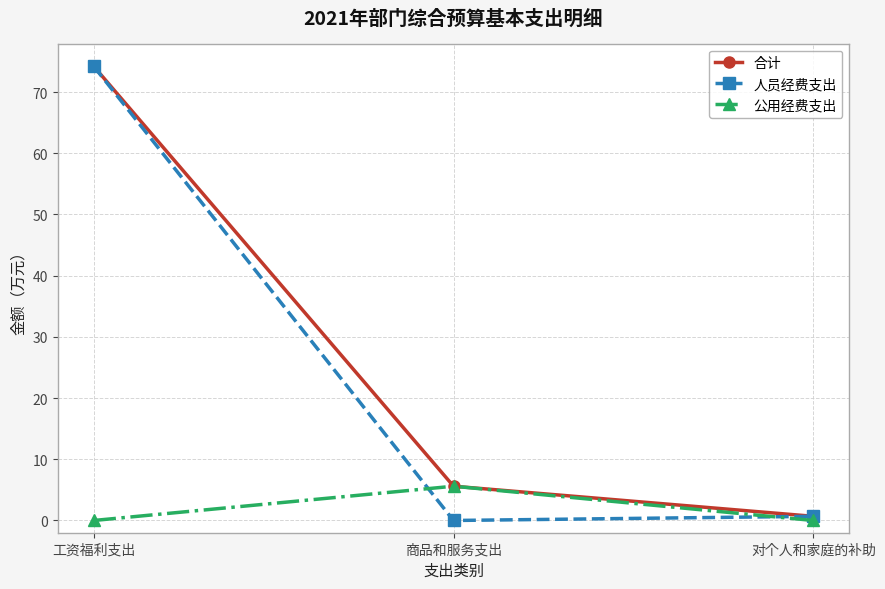

Count the 公用经费支出 values in the range 0 to 5.

2